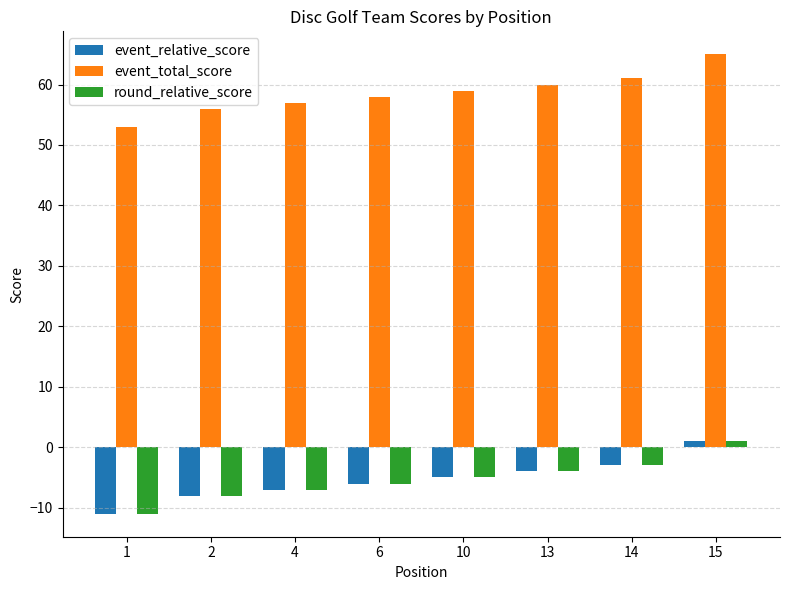

True or false: round_relative_score has a value of -3 at 14.

True